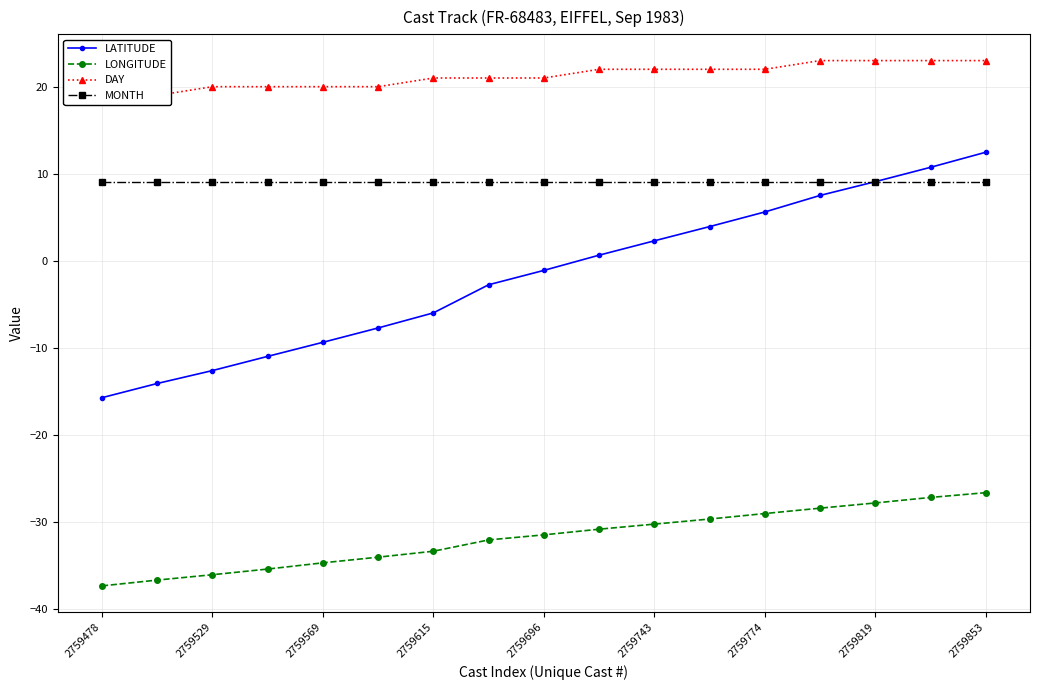

Does the chart display data point markers on the line(s)?

Yes